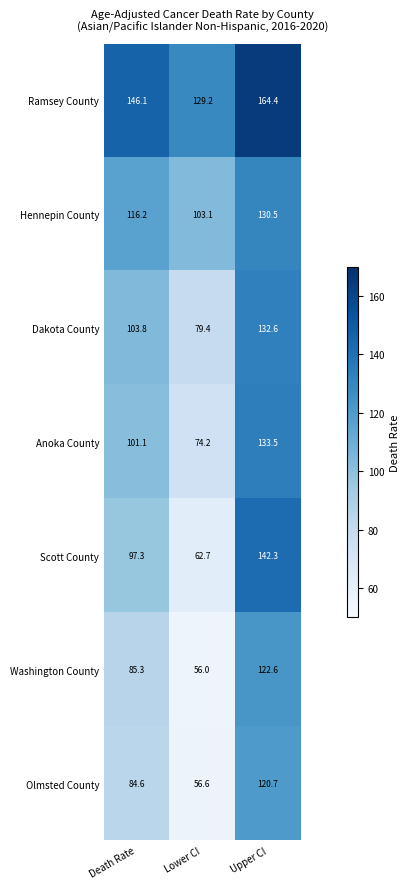

What is the difference between the maximum and minimum values in the Washington County series?

66.6